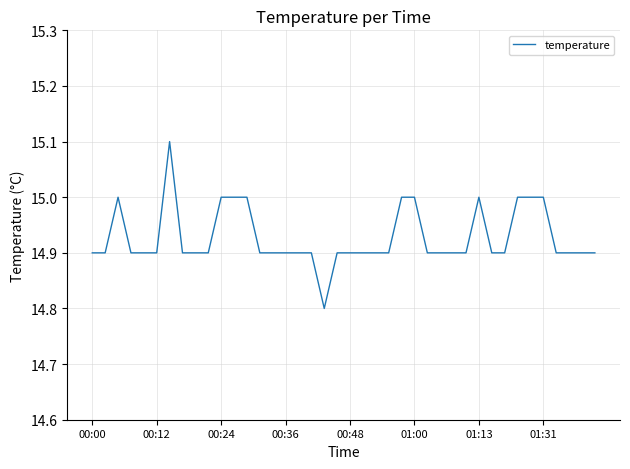

What is the minimum value shown in the chart?

14.8